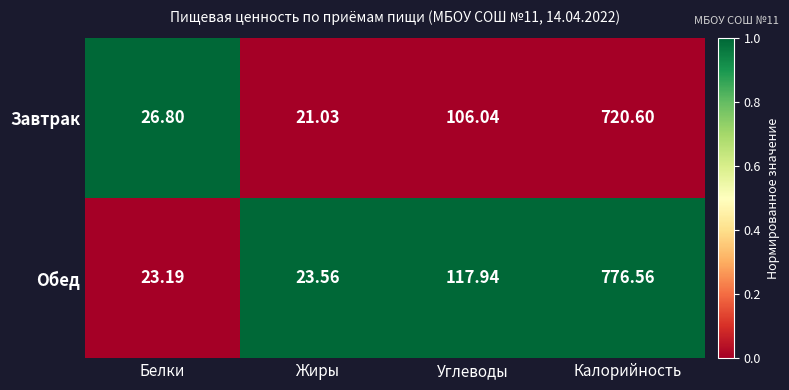

What is the spread (max minus min) of values at Калорийность?

56.0